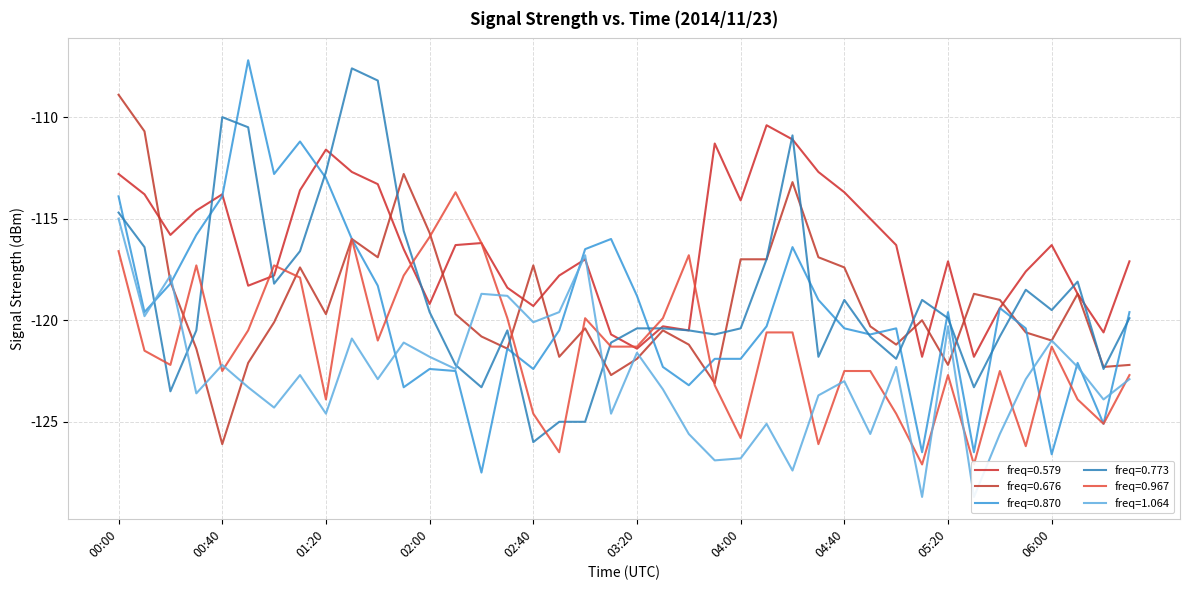

The value of 0.773 at 00:10 is -156.4. True or false?

False